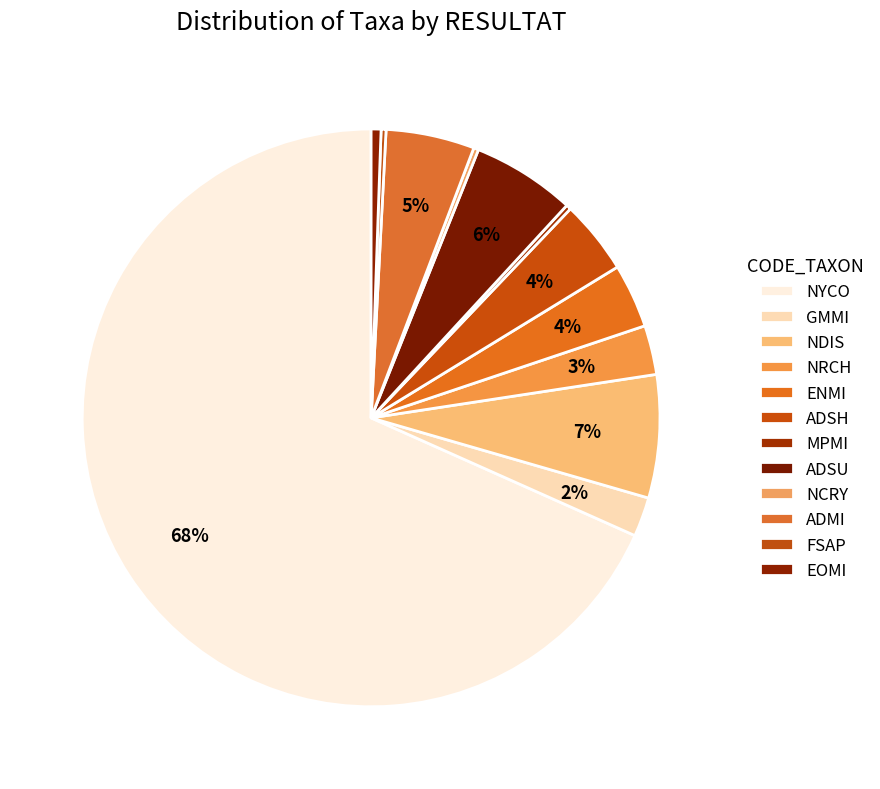

Which has a higher value, ADMI or NYCO?

NYCO